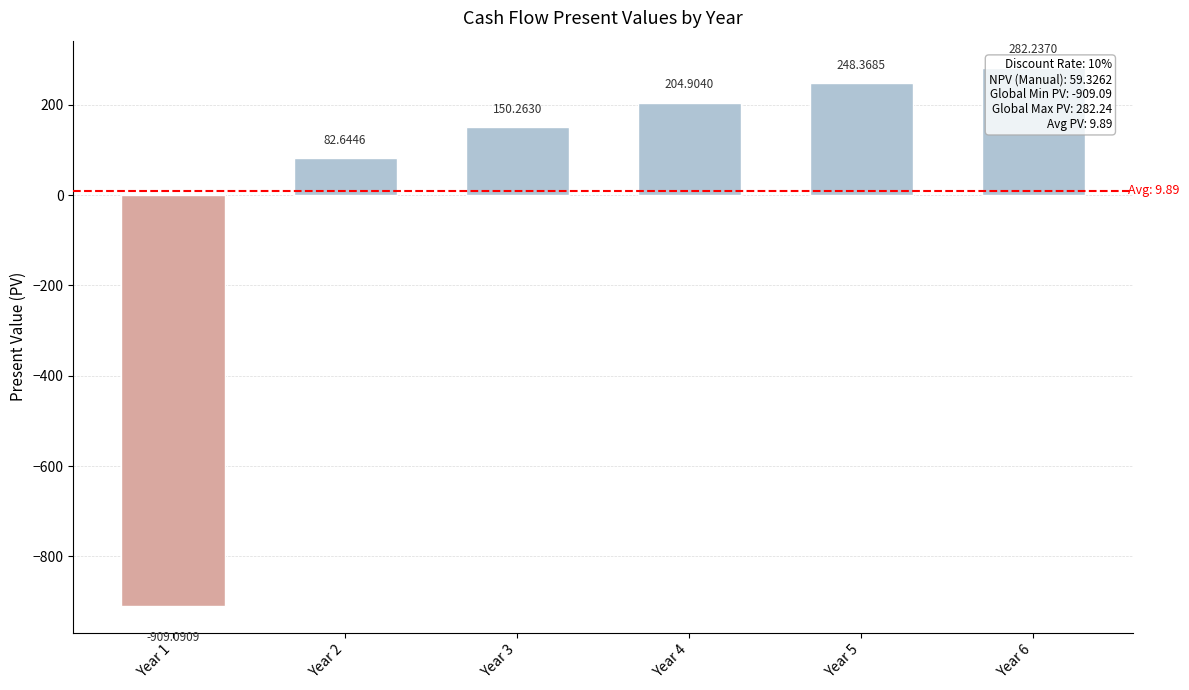

What is the value of the 4th bar from the left?

204.9